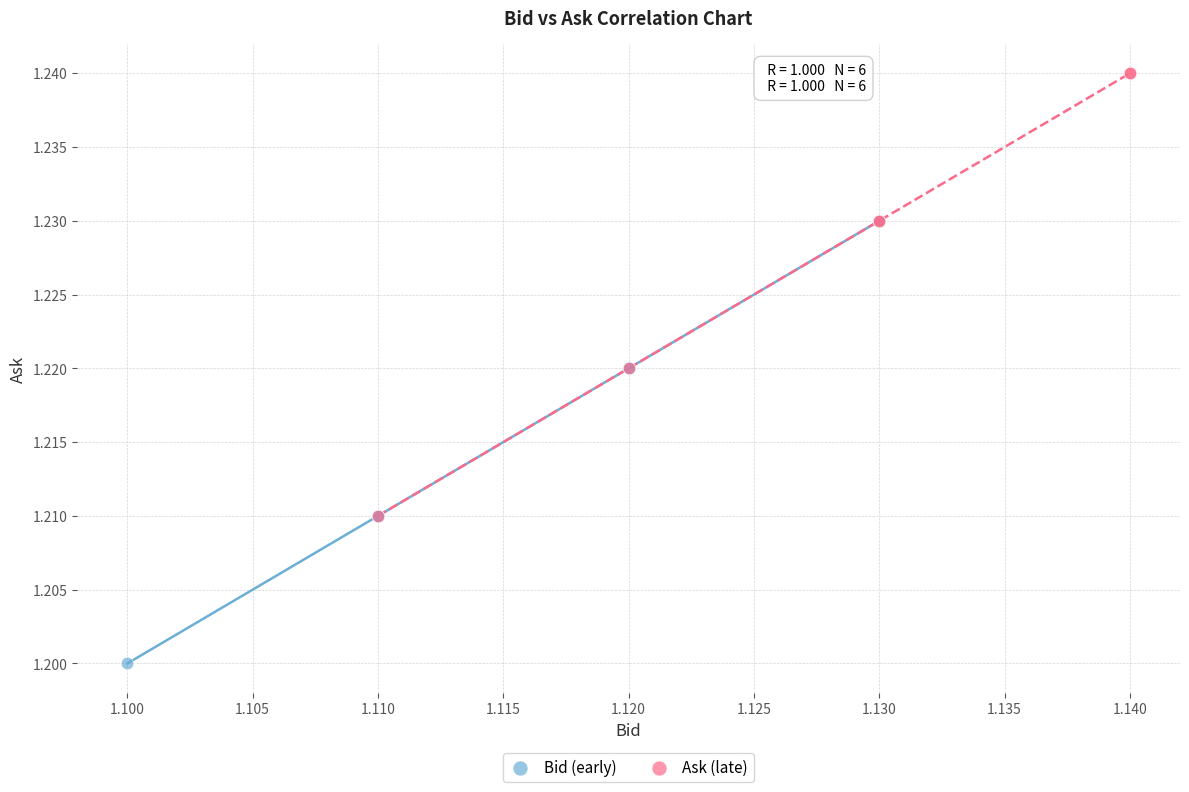

Which series reaches the maximum Y coordinate?

Ask (late)